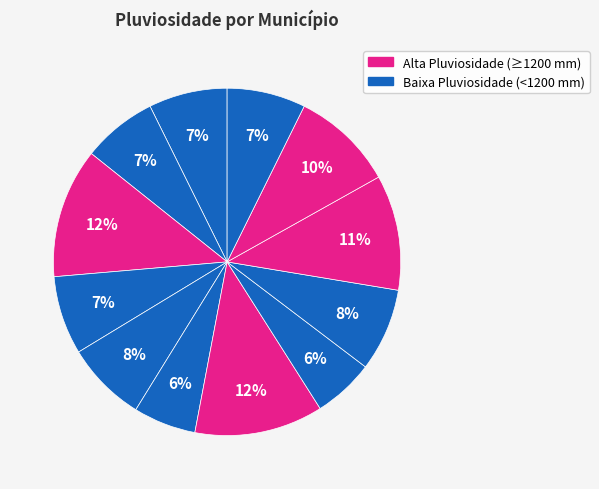

Does any single category account for the majority?

No